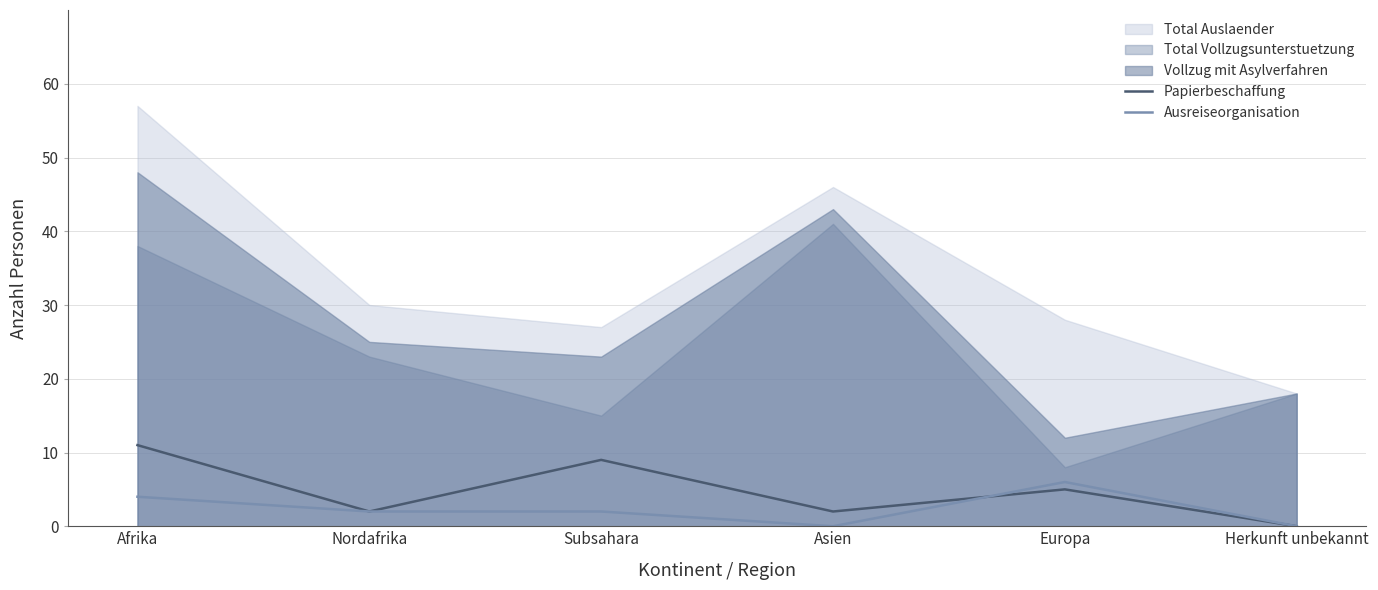

What is the spread (max minus min) of values at Asien?

2